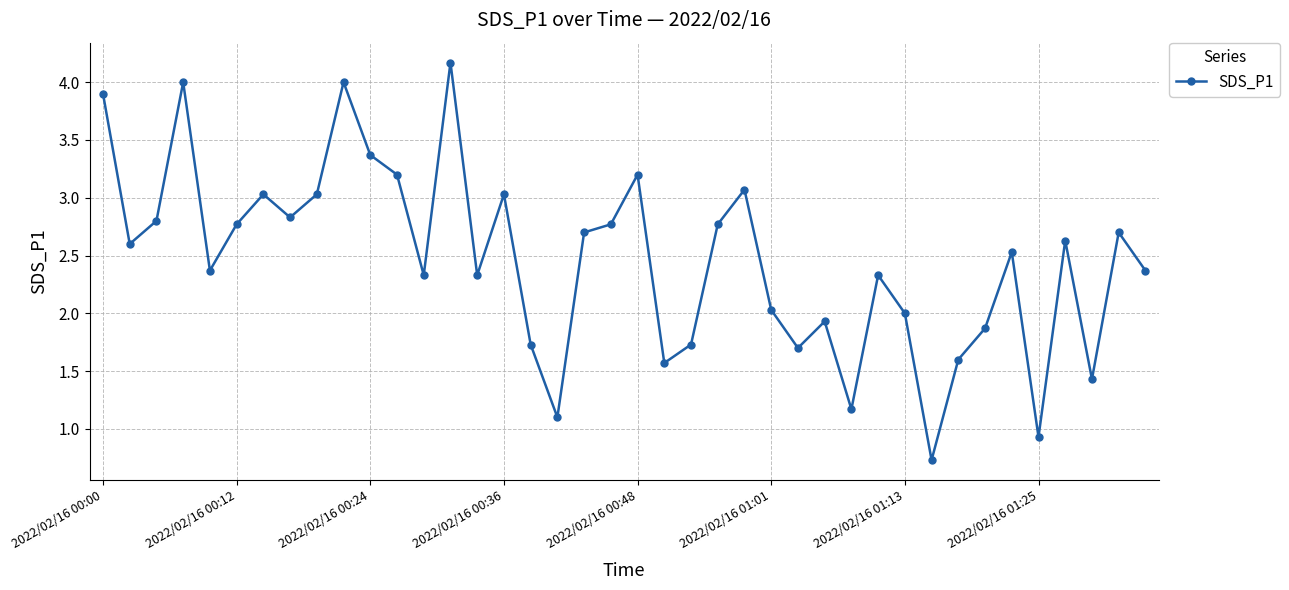

Reading right to left, transcribe all the data shown in this chart.

2.4	2.7	1.4	2.6	0.9	2.5	1.9	1.6	0.7	2.0	2.3	1.2	1.9	1.7	2.0	3.1	2.8	1.7	1.6	3.2	2.8	2.7	1.1	1.7	3.0	2.3	4.2	2.3	3.2	3.4	4.0	3.0	2.8	3.0	2.8	2.4	4.0	2.8	2.6	3.9